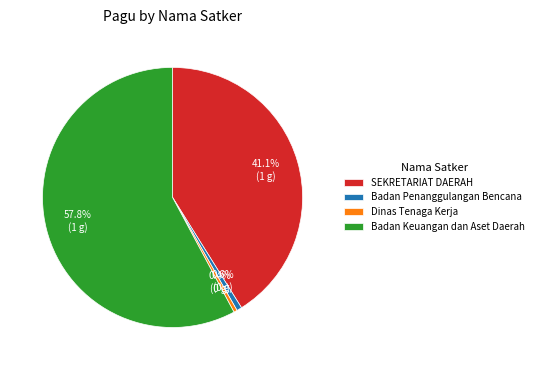

To the nearest percent, what portion does Badan Keuangan dan Aset Daerah represent?

58%